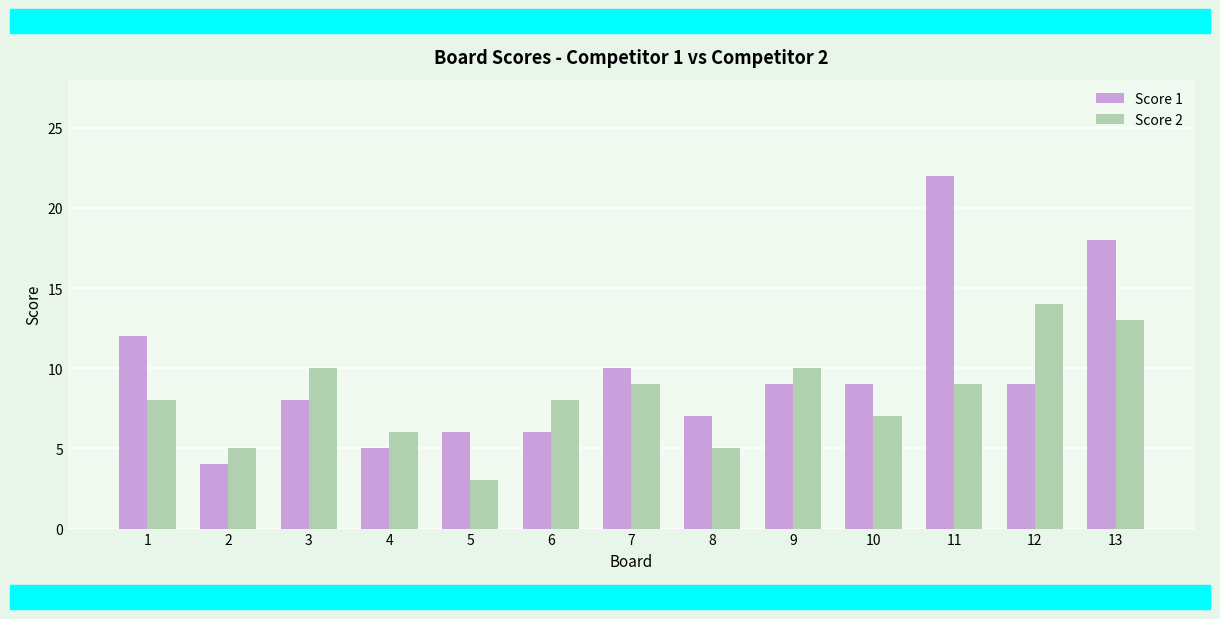

What is the difference between the second highest and minimum values in the Score 1 series?

14